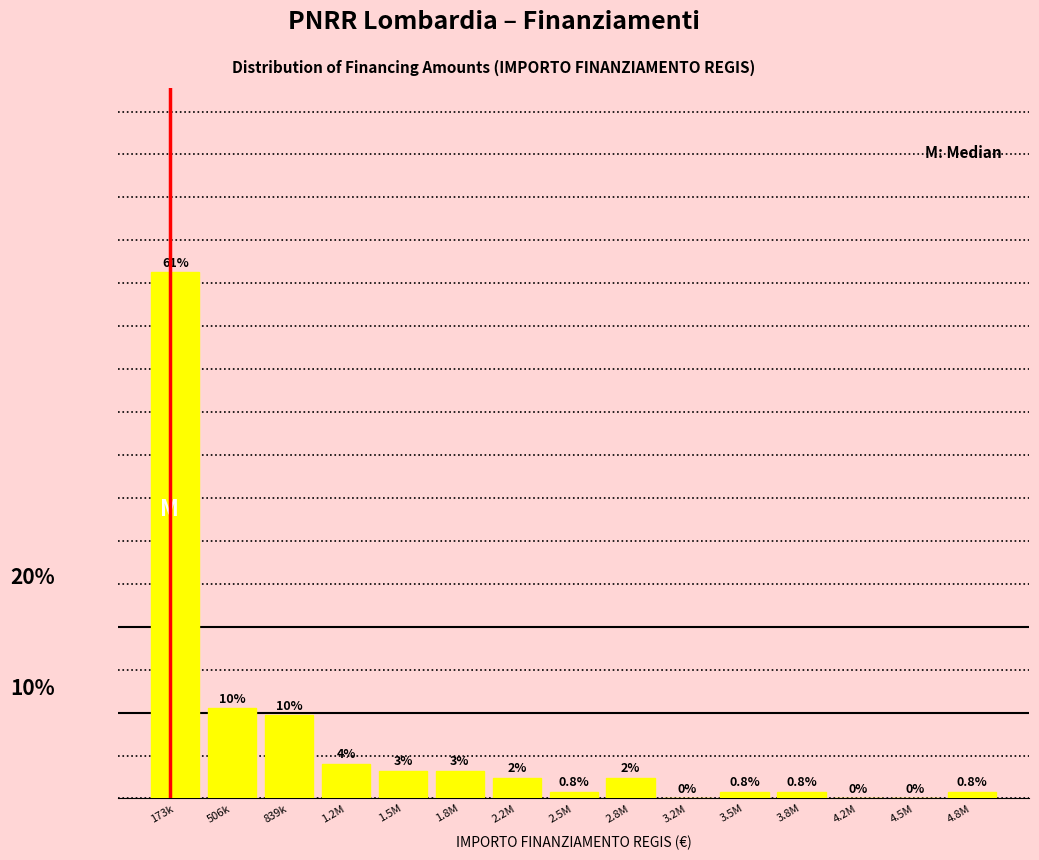

At which category does the chart reach its peak across all series?

173k